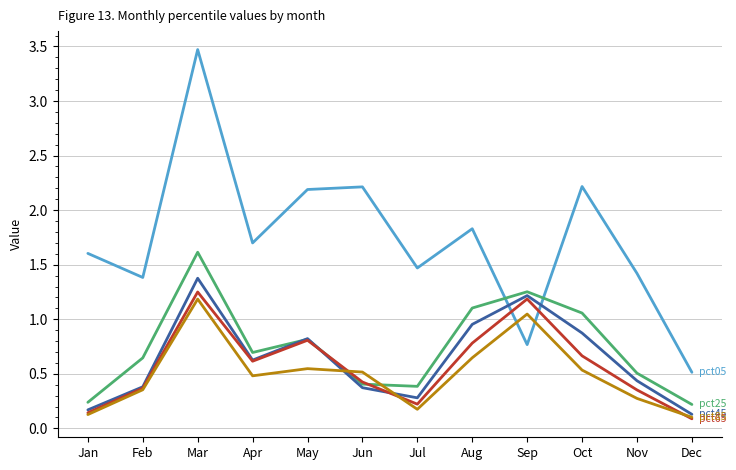

What is the difference between the highest and lowest values at Oct?

1.7